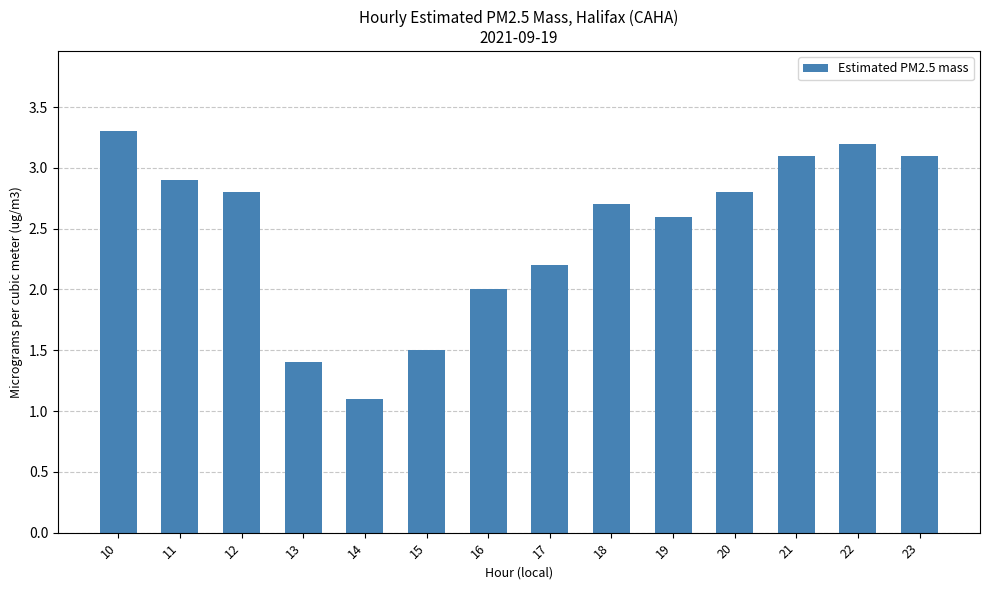

Is it true that the value at 12 is 0.9?

False